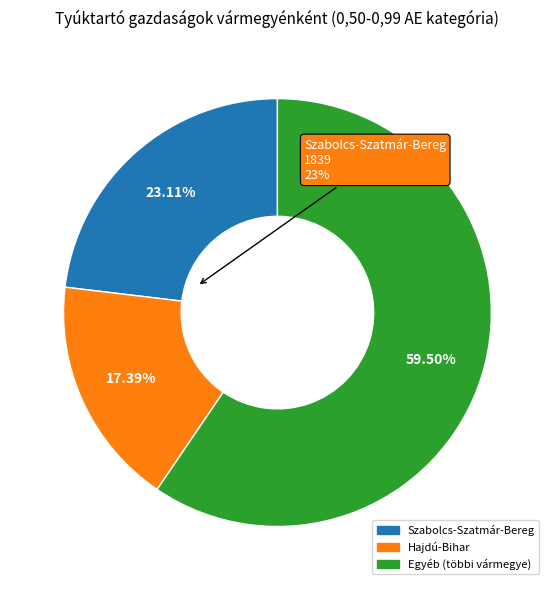

Is there any slice that represents more than half of the pie?

Yes